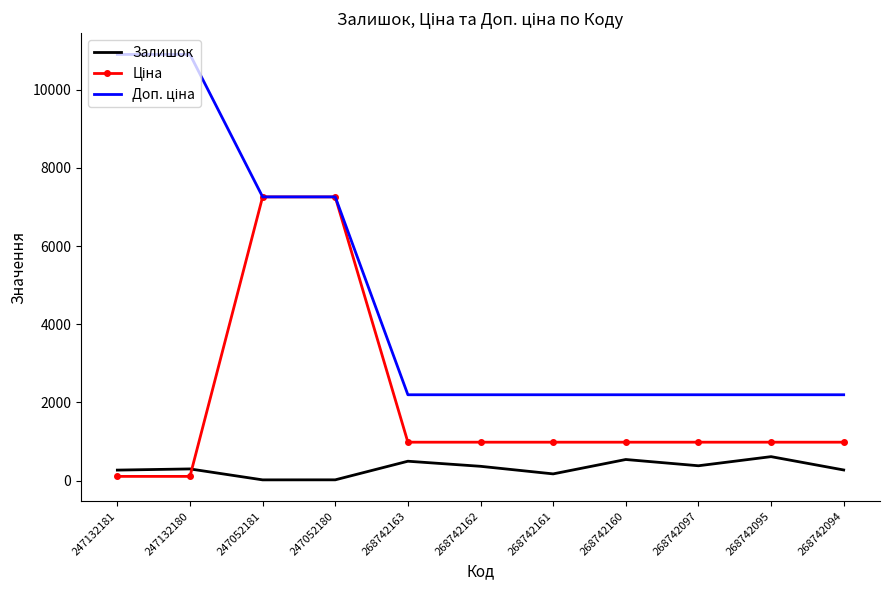

What is the difference between the highest and lowest values at 268742097?

1816.3